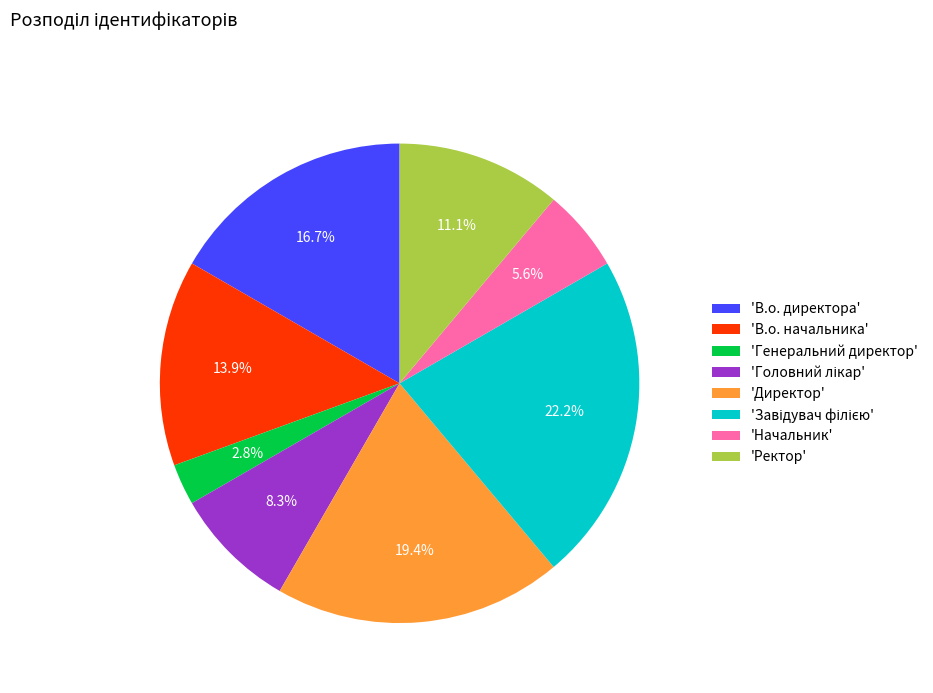

How many slices are in this pie chart?

8